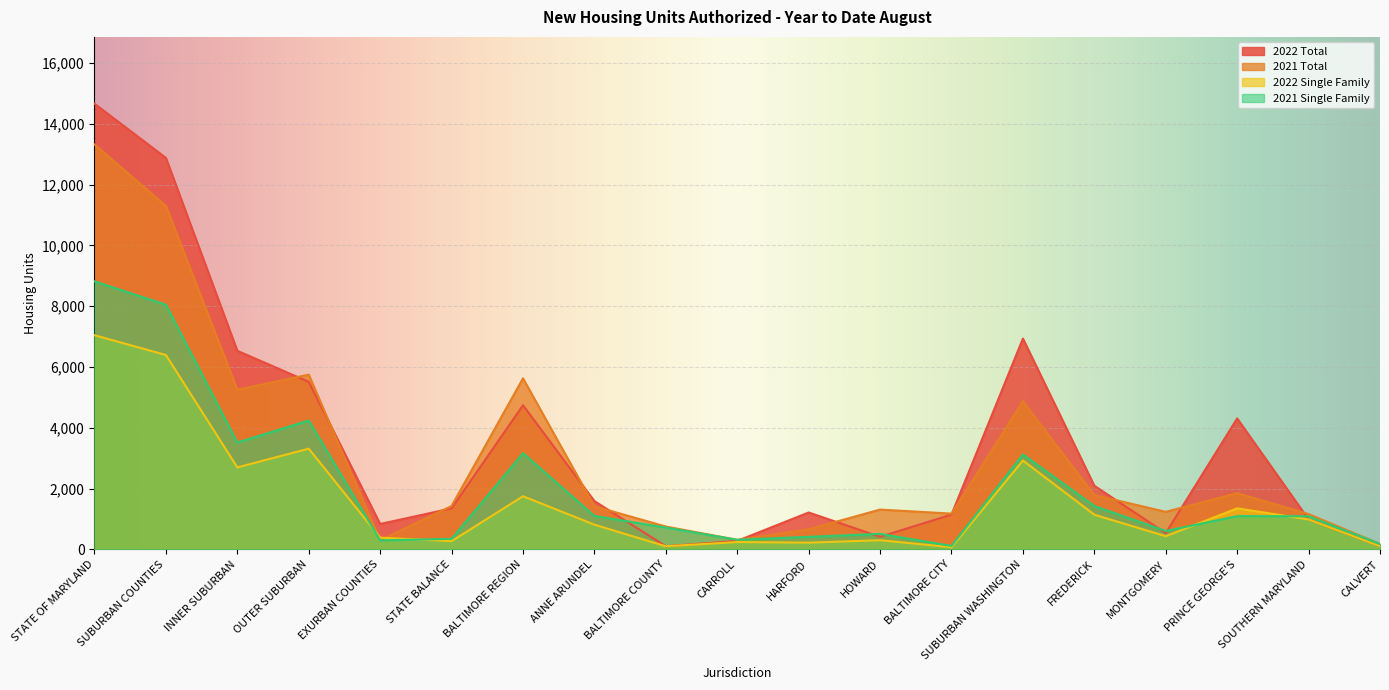

Rank the series by their maximum value, from lowest to highest.

2022 Single Family, 2021 Single Family, 2021 Total, 2022 Total